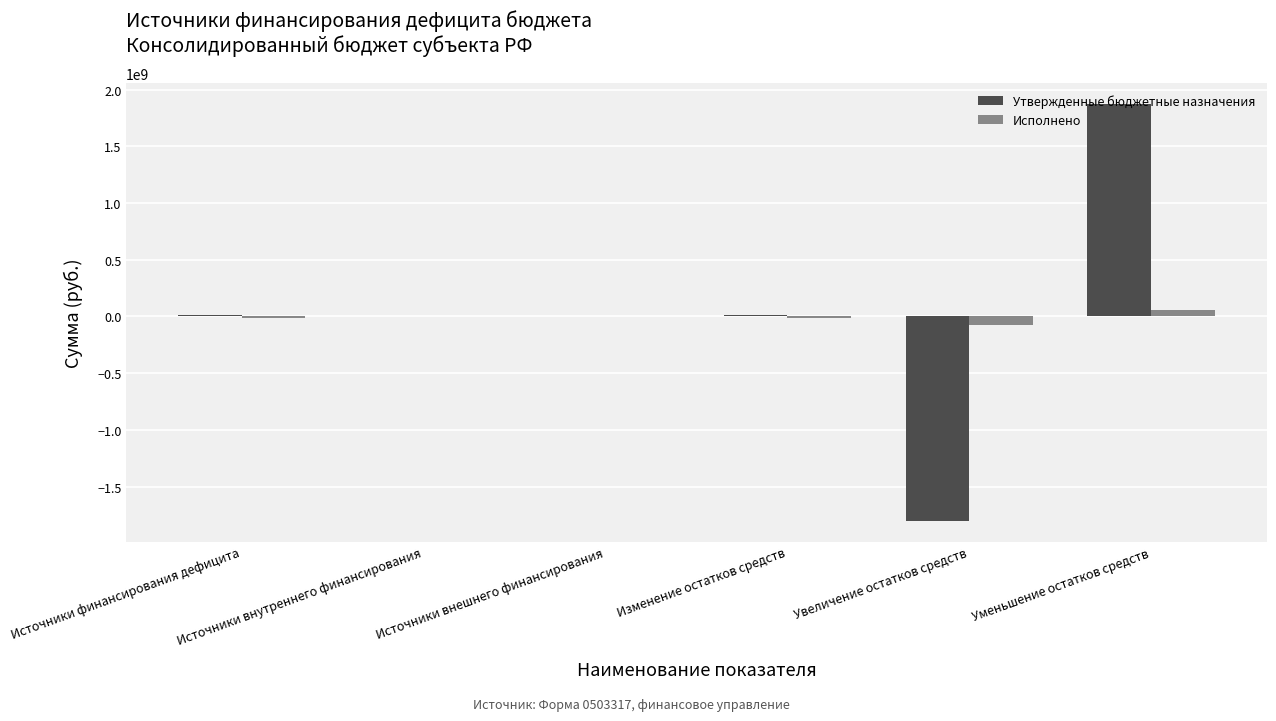

At which category is the sum across all series the highest?

Уменьшение остатков средств